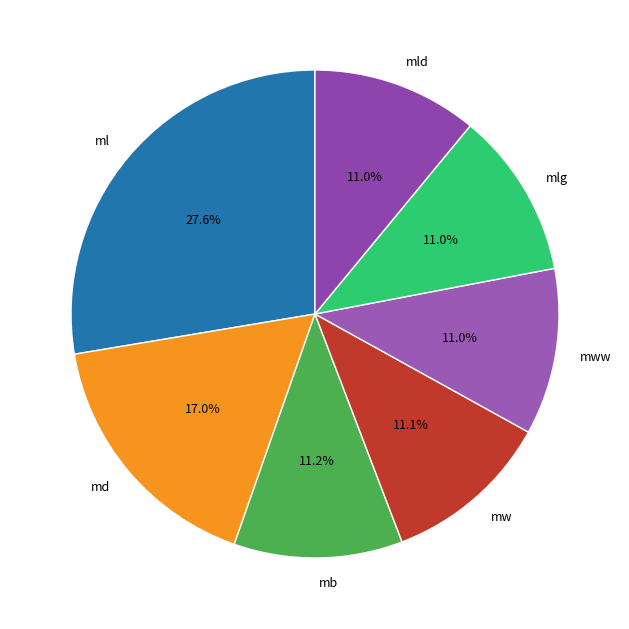

What is the ratio of the value at mlg to the value at mw?

1.0